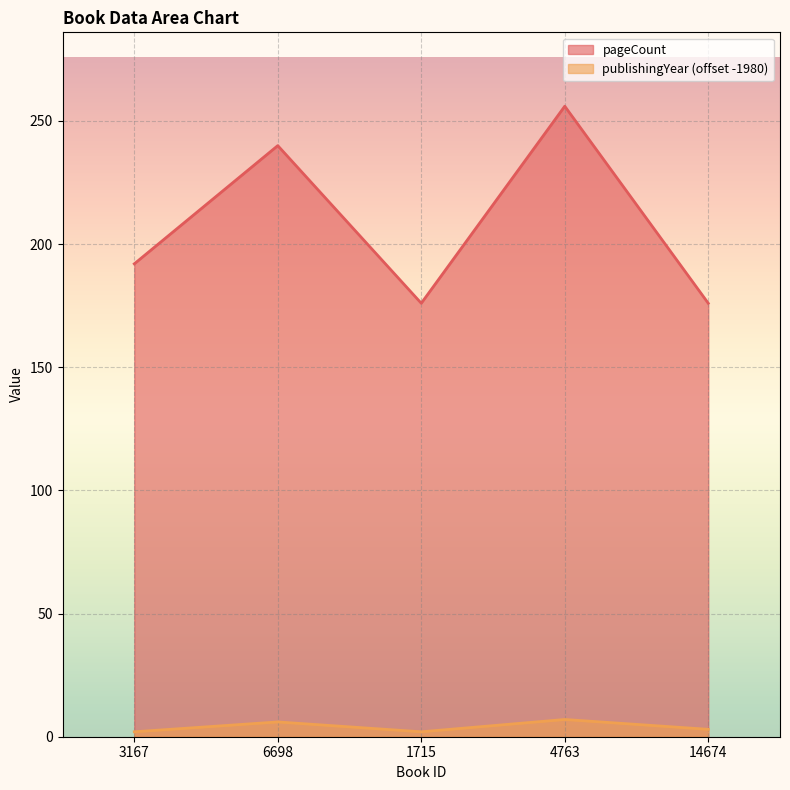

What is the maximum value for publishingYear?

7